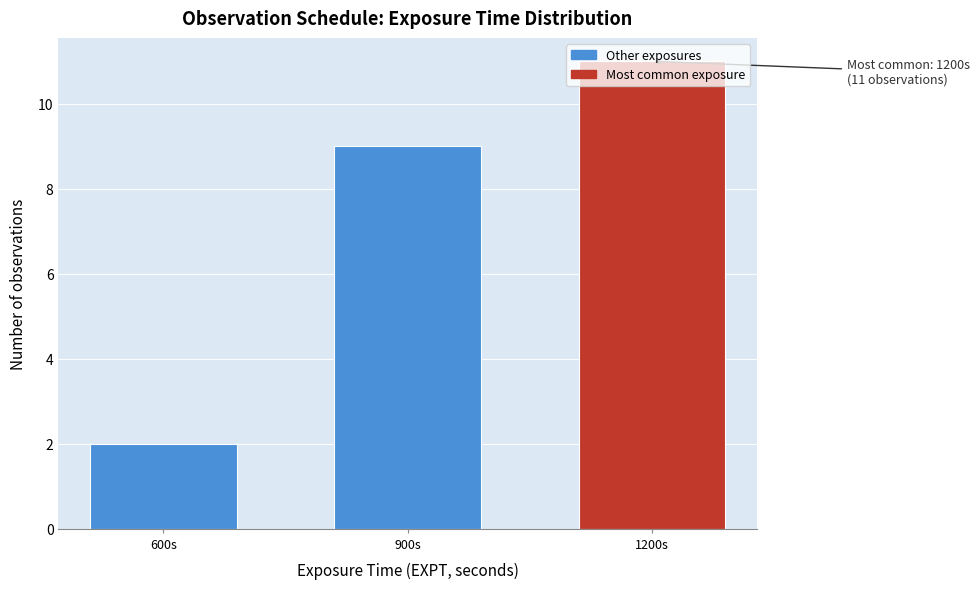

What is the difference between the maximum and minimum values?

9